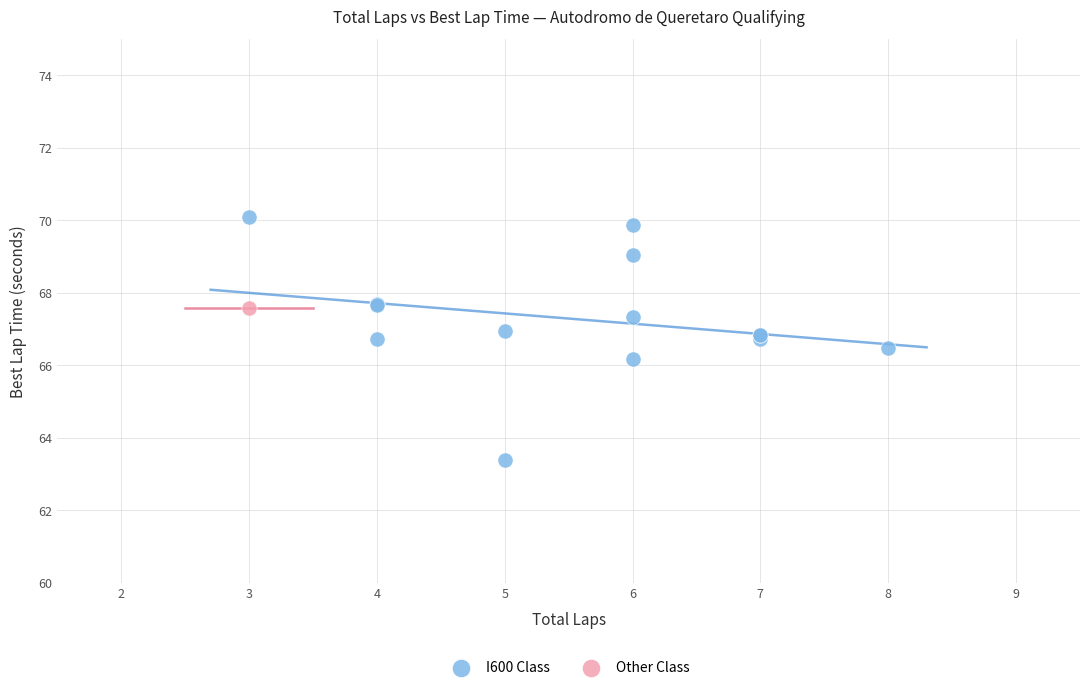

What are all the series names shown in the legend?

I600 Class, Other Class